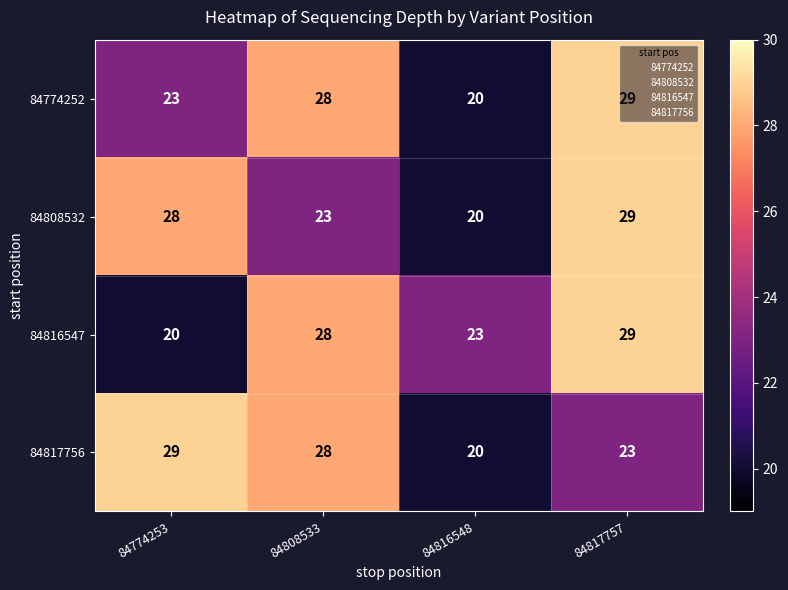

What is the smallest value displayed?

20